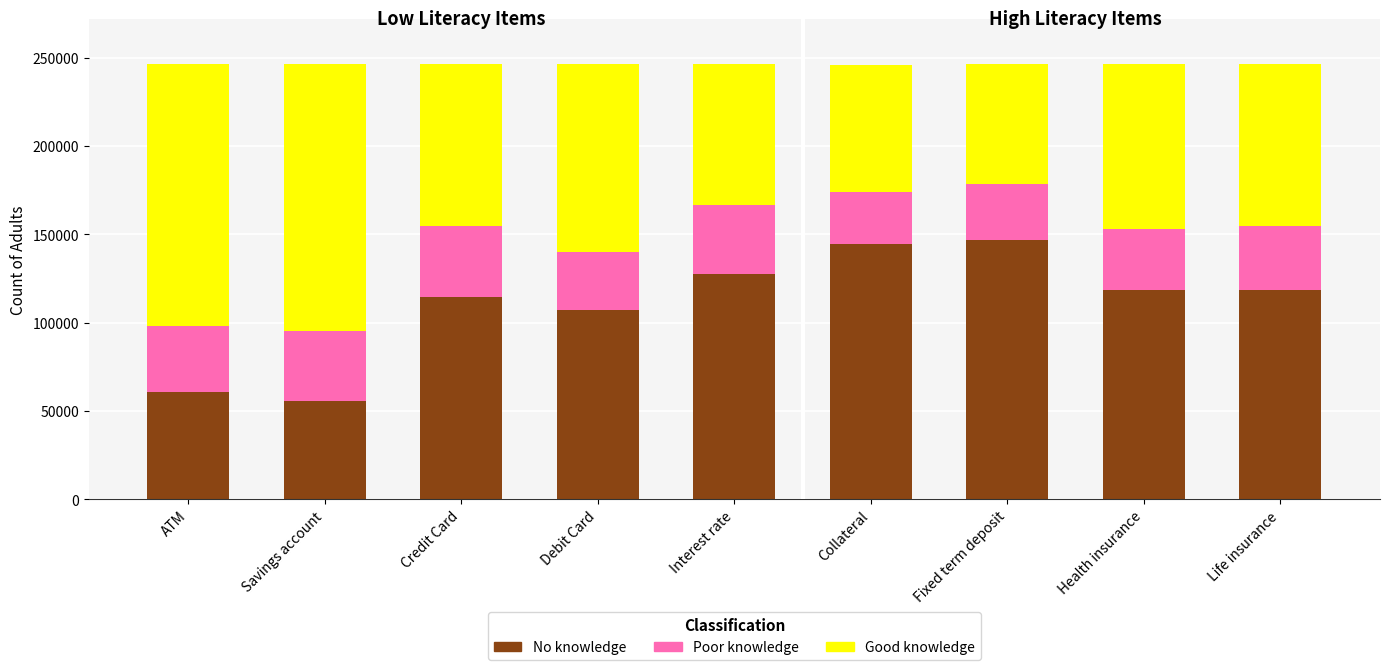

What is the total value across all series at Collateral?

246121.0